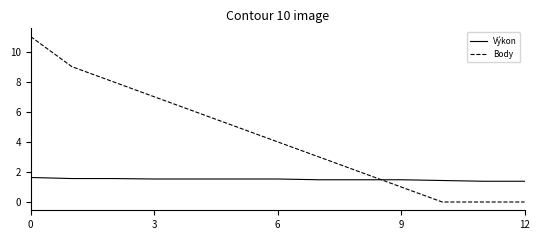

Which series ends up on top after the final intersection of Body and Výkon?

Výkon